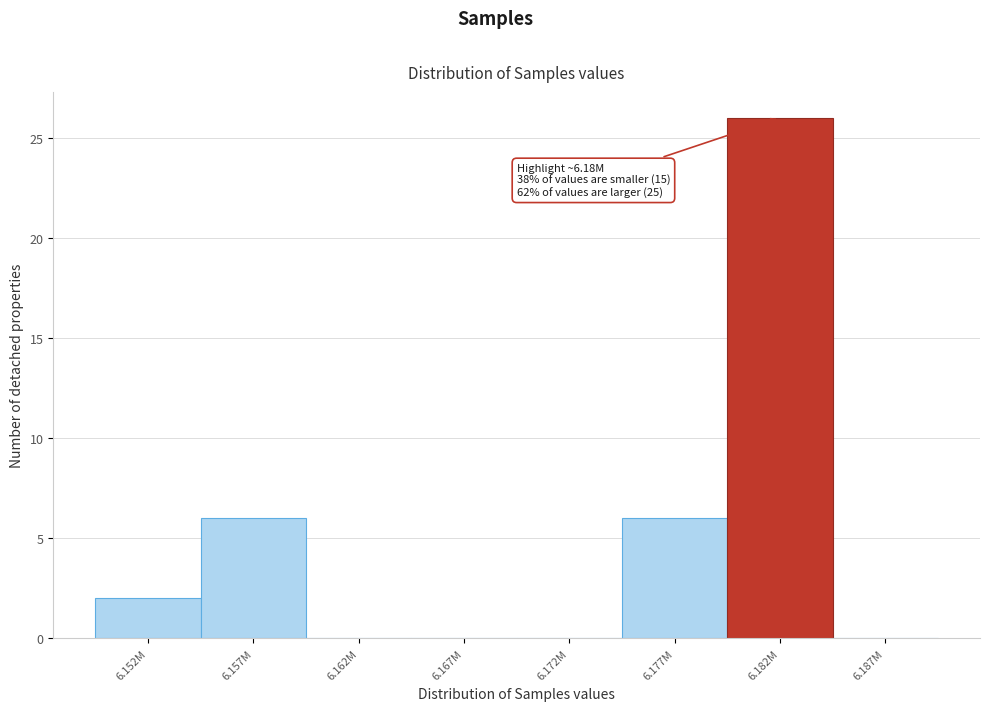

Reading right to left, list all the values displayed in this chart.

6.187M=0	6.182M=26	6.177M=6	6.172M=0	6.167M=0	6.162M=0	6.157M=6	6.152M=2